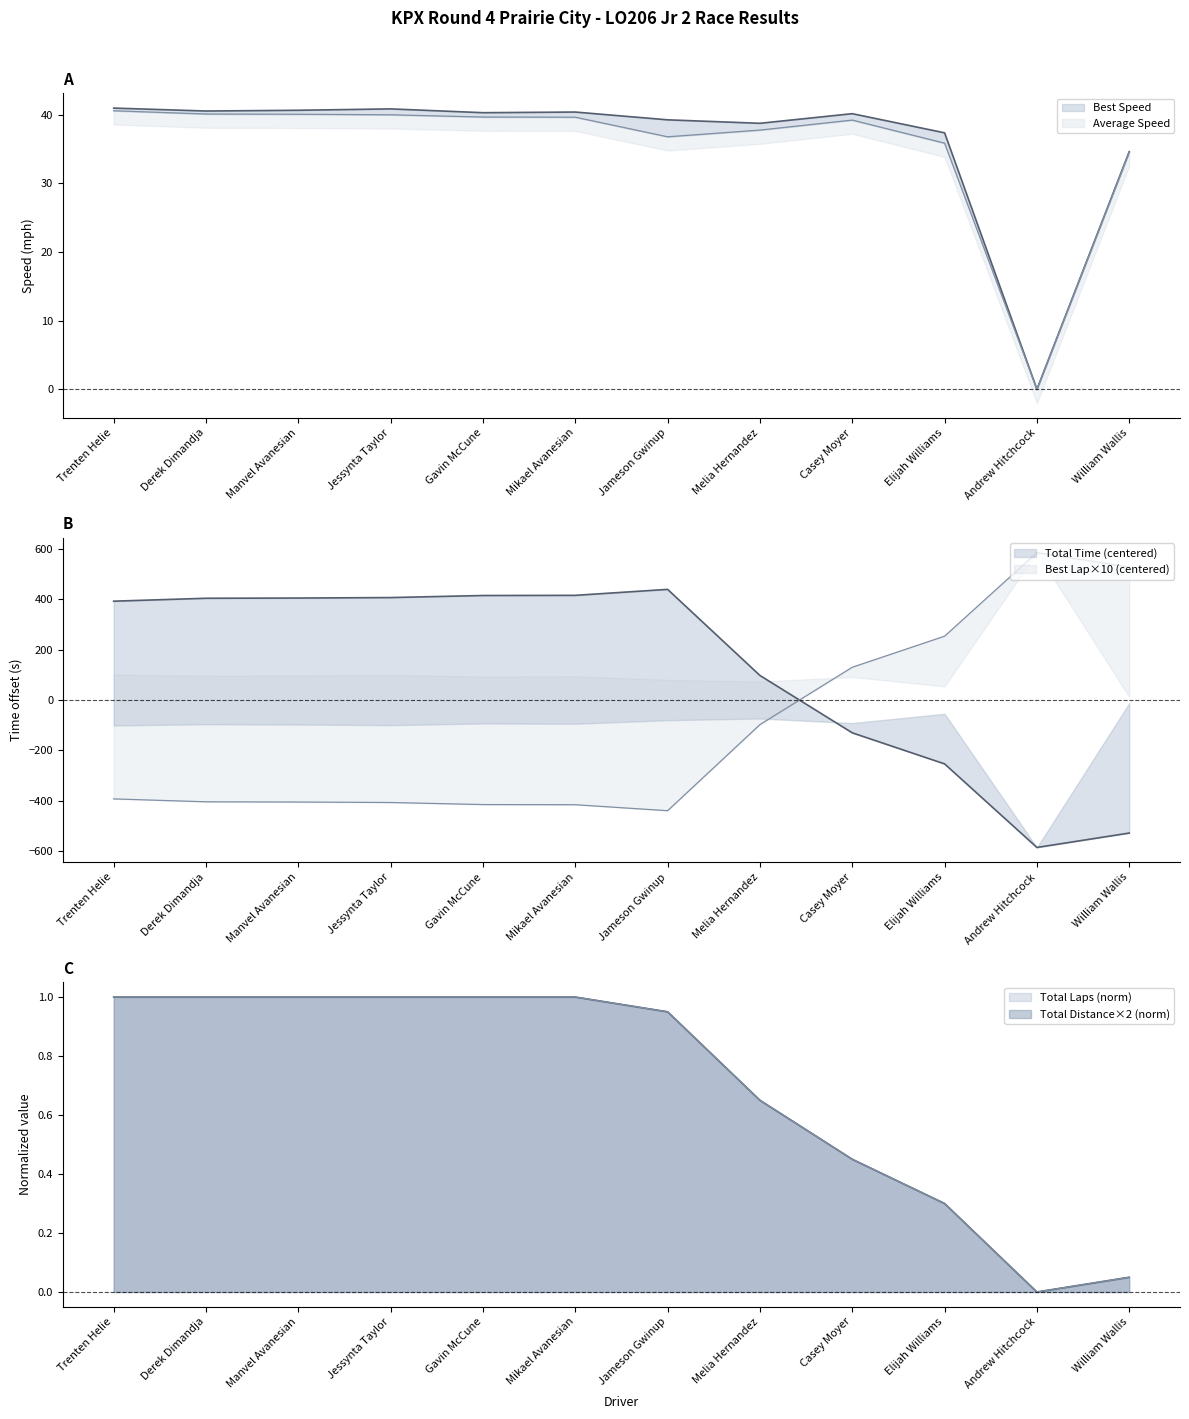

How many times do Total Distance and Total Time cross each other?

1